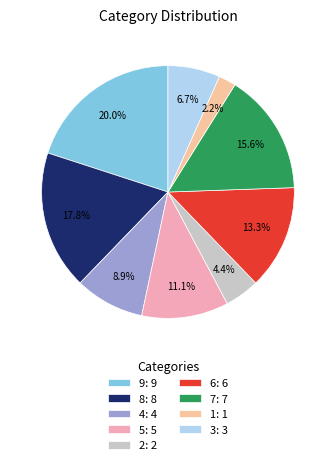

Rank the categories by value from lowest to highest.

1, 2, 3, 4, 5, 6, 7, 8, 9